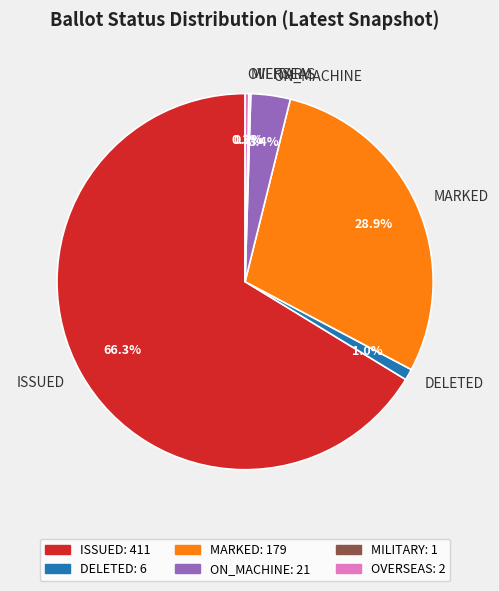

Is the sum of ON_MACHINE and MARKED greater than half?

No